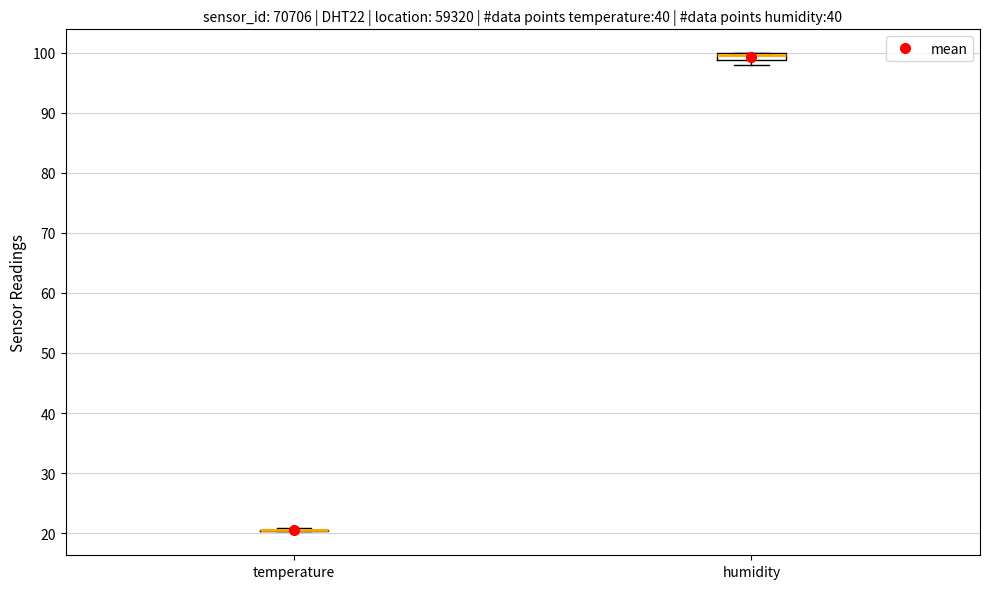

Where is the lower edge of the box for humidity on the y-axis? The values are not printed on the chart, so give them approximately, as read against the axis.

99